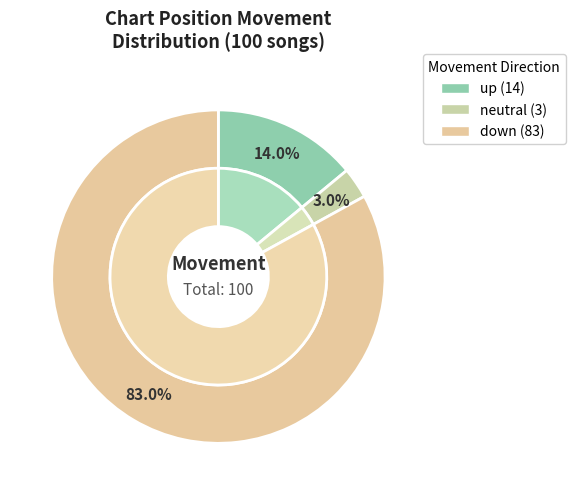

Is it true that - is 1% of the pie?

False